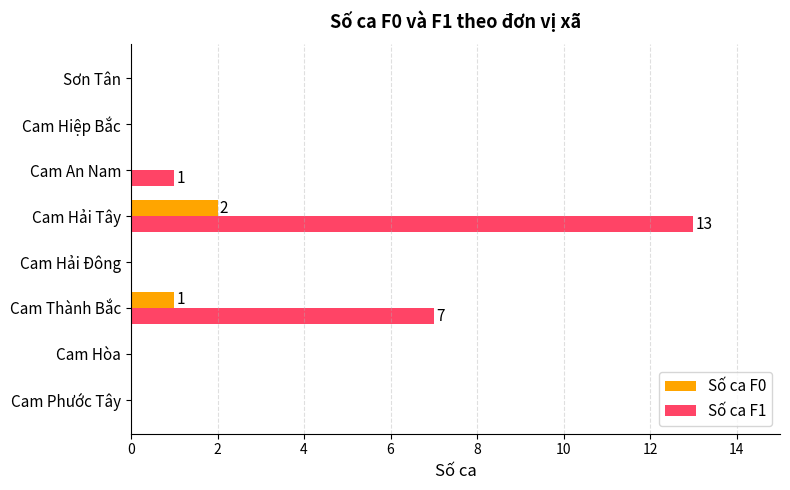

What are all the series names shown in the legend?

Số ca F0, Số ca F1